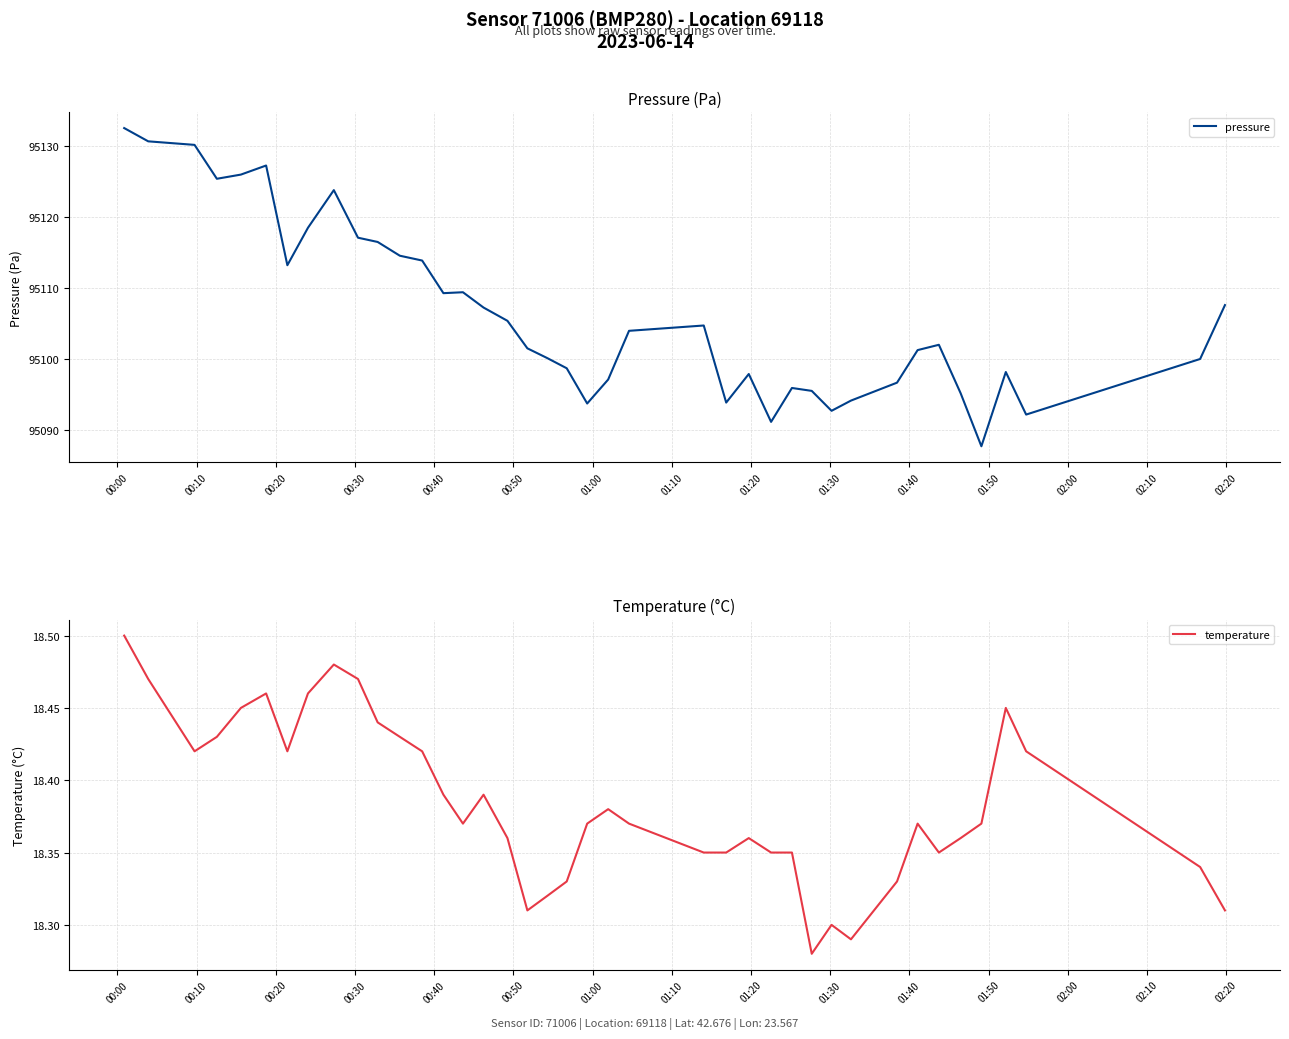

What is the average value of the pressure series?

95106.6